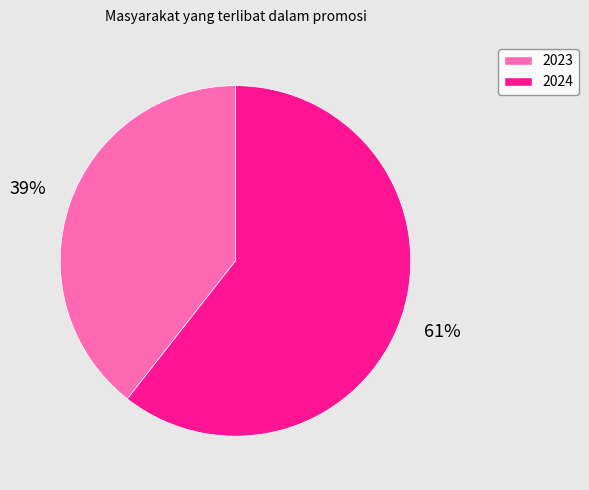

Do 2023 and 2024 together represent more than half of the pie?

Yes